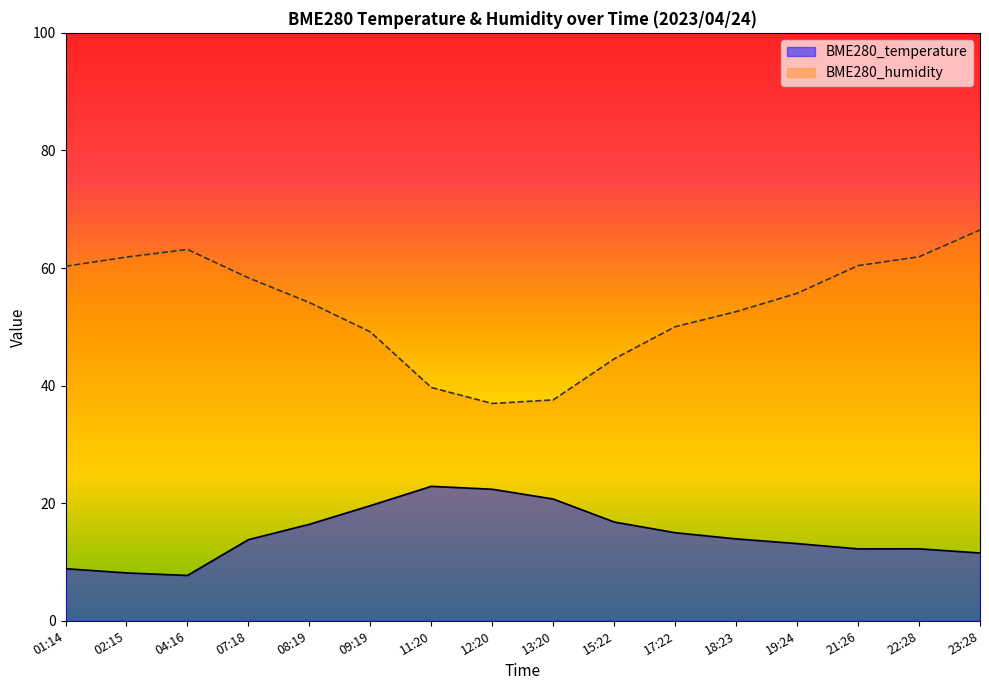

What is the average value of the BME280_humidity series?

53.3